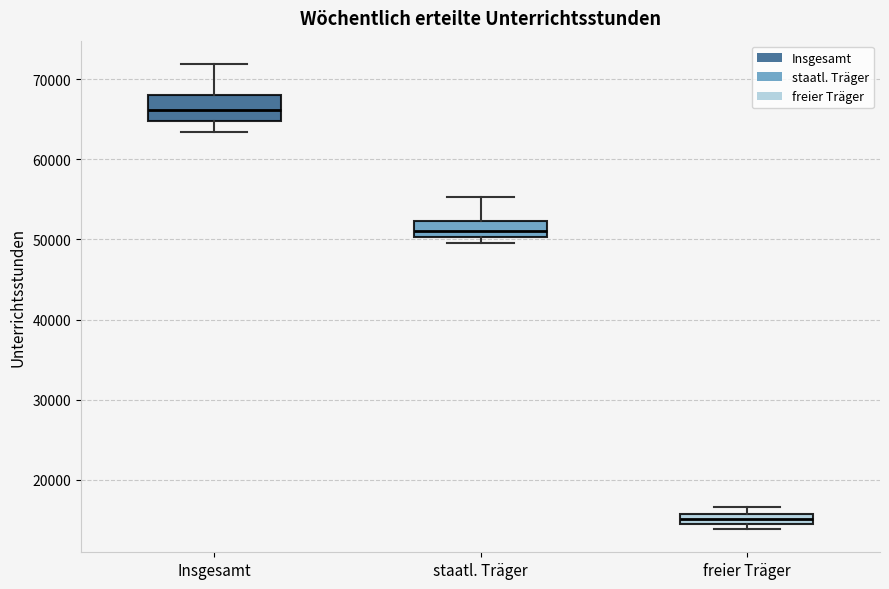

Which box is the tallest, from its lower edge to its upper edge?

Insgesamt